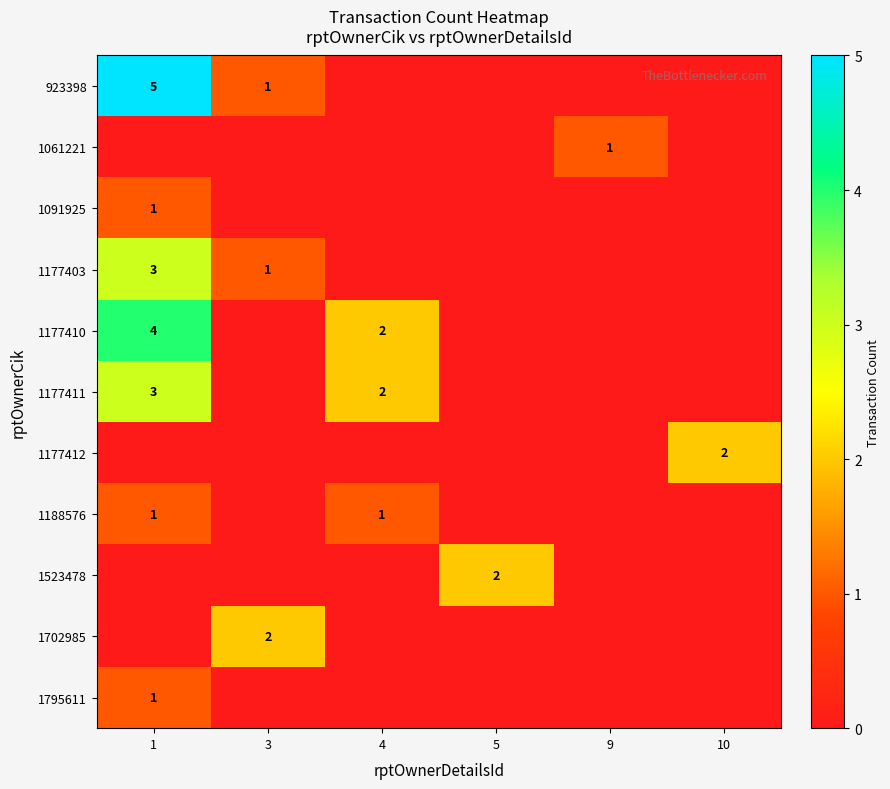

The value of 1702985 at 3 is 2. True or false?

True